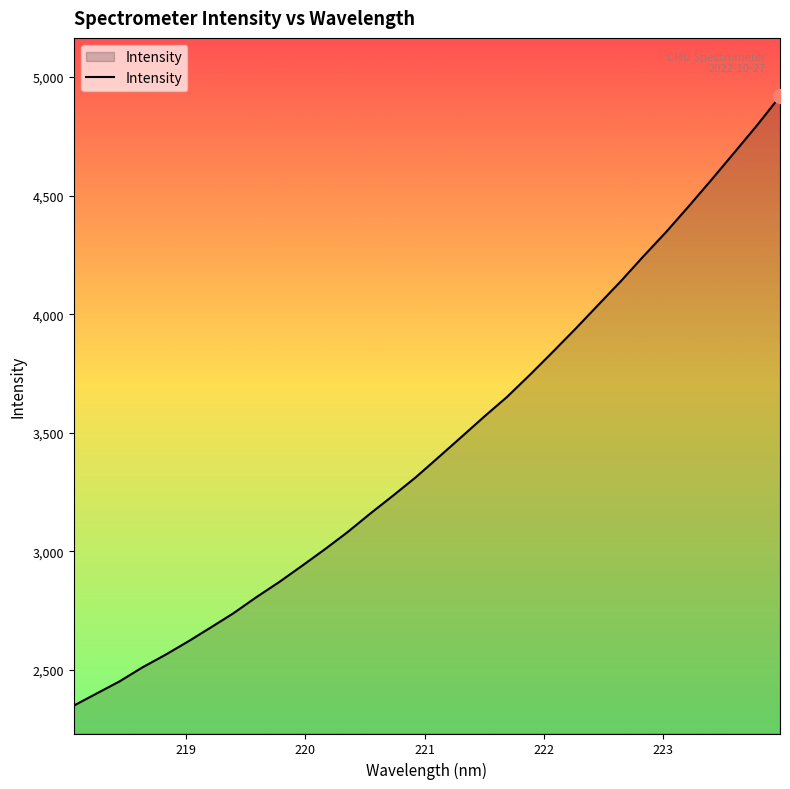

What is the difference between the maximum and second lowest values?

2517.0